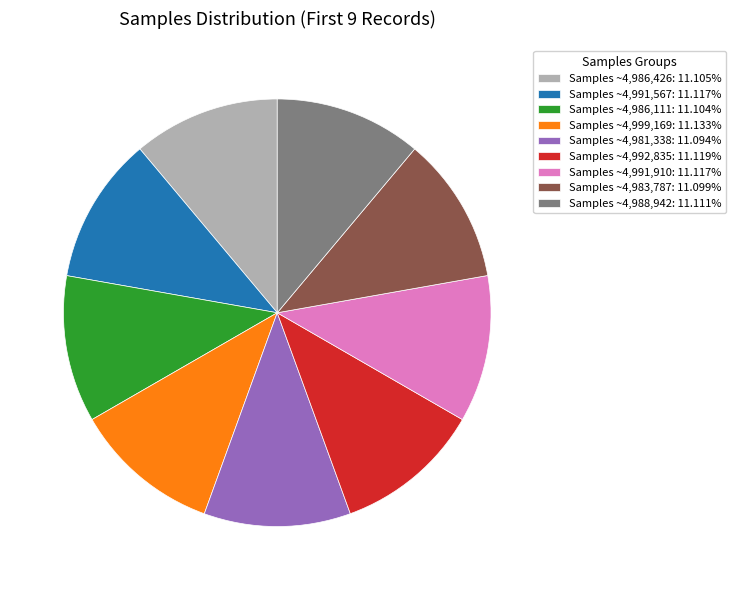

Approximately how many times larger is the value at Samples ~4,986,111: 11.104% compared to Samples ~4,999,169: 11.133%?

1.0